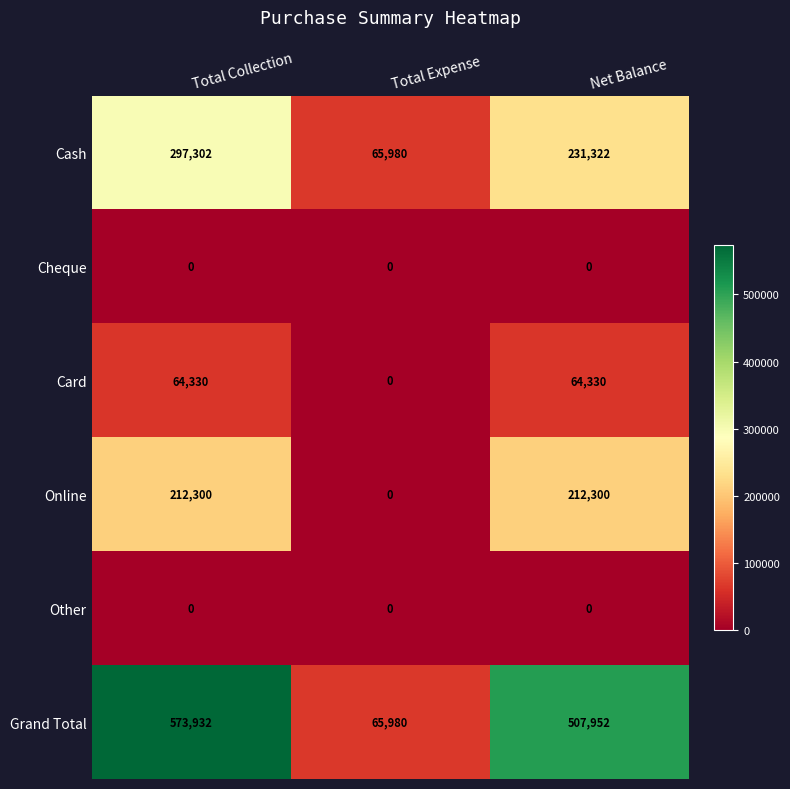

Reading left to right, list all the values displayed in this chart.

Cash: 297302	65980	231322
Cheque: 0	0	0
Card: 64330	0	64330
Online: 212300	0	212300
Other: 0	0	0
Grand Total: 573932	65980	507952